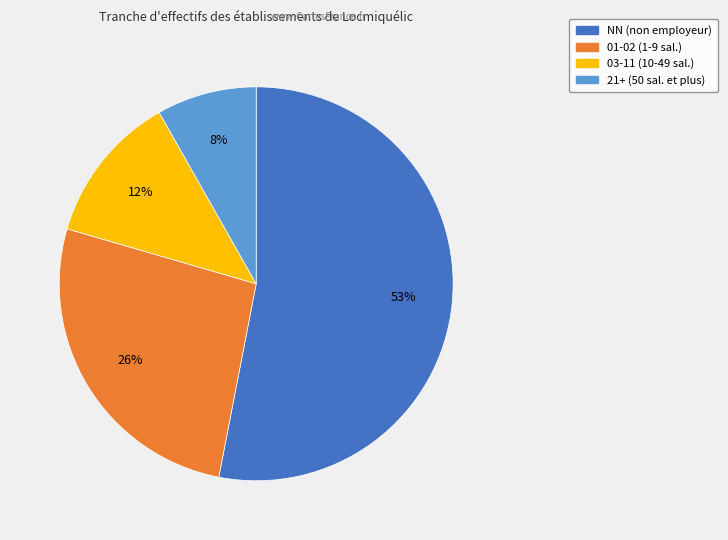

To the nearest percent, what is the difference between the largest and smallest slice percentages?

45%